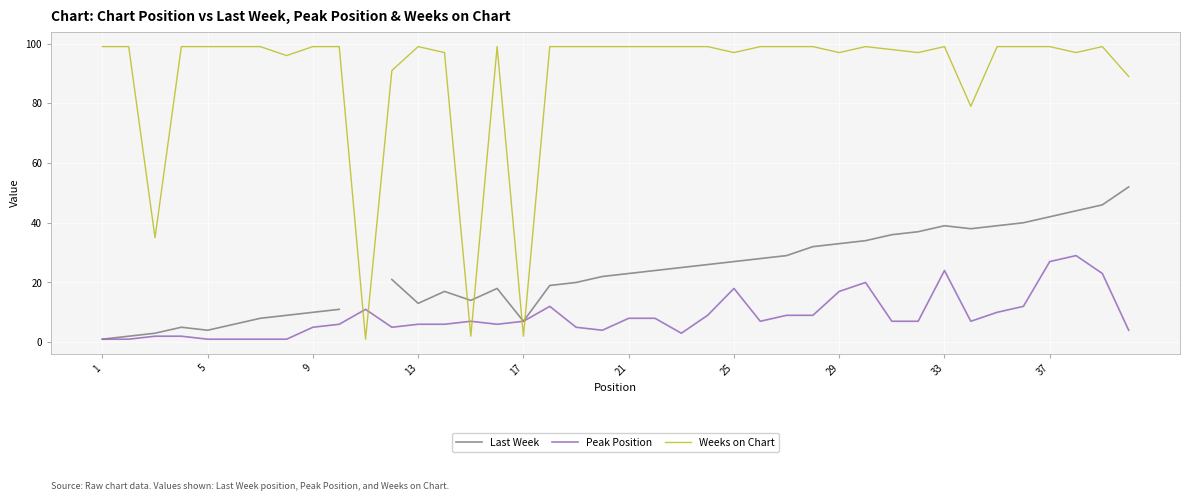

True or false: Peak Position and Weeks on Chart cross at least once.

True